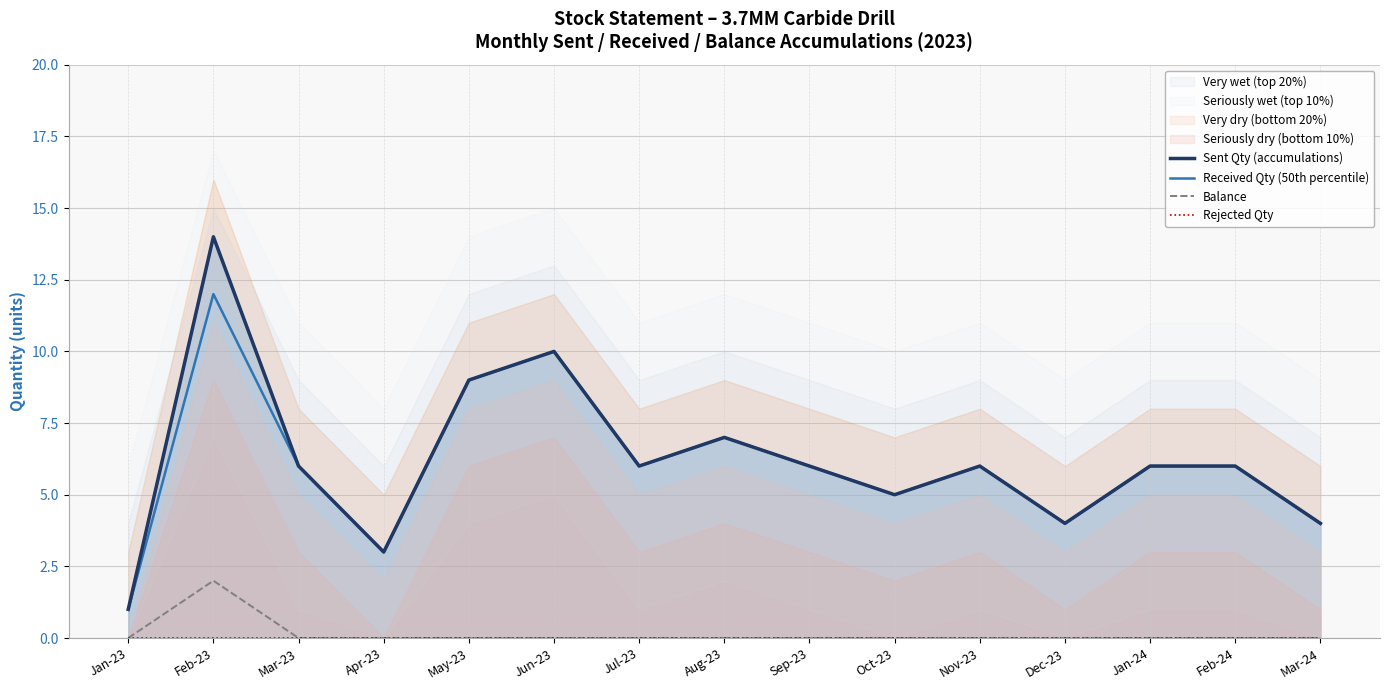

Where is the first local maximum for Balance?

Feb-23